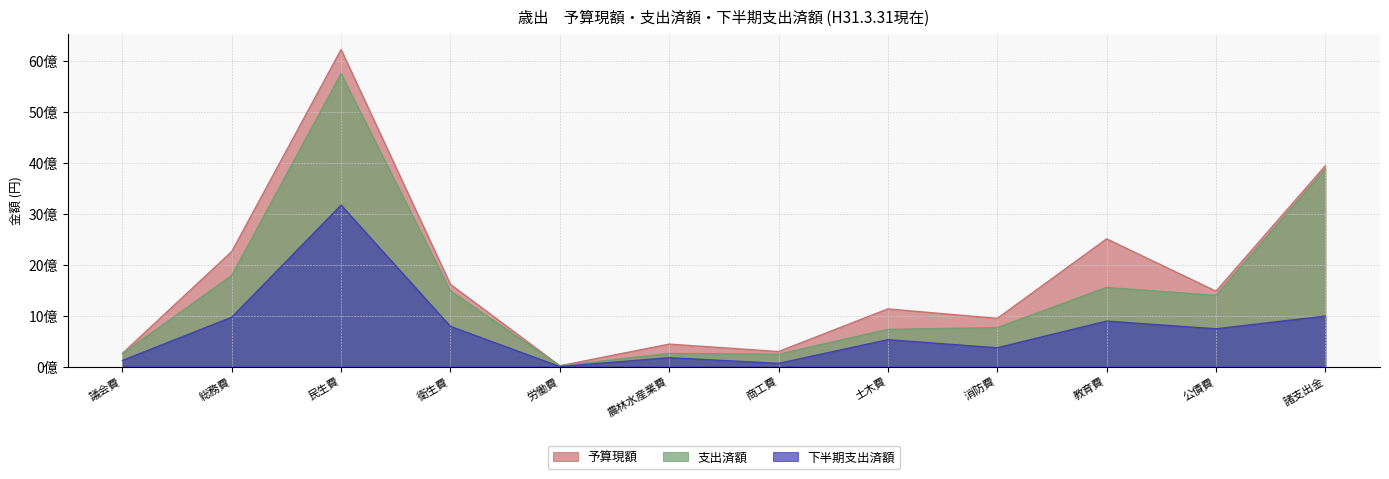

What is the value of the 支出済額 point at the 9th from the left?

763852894